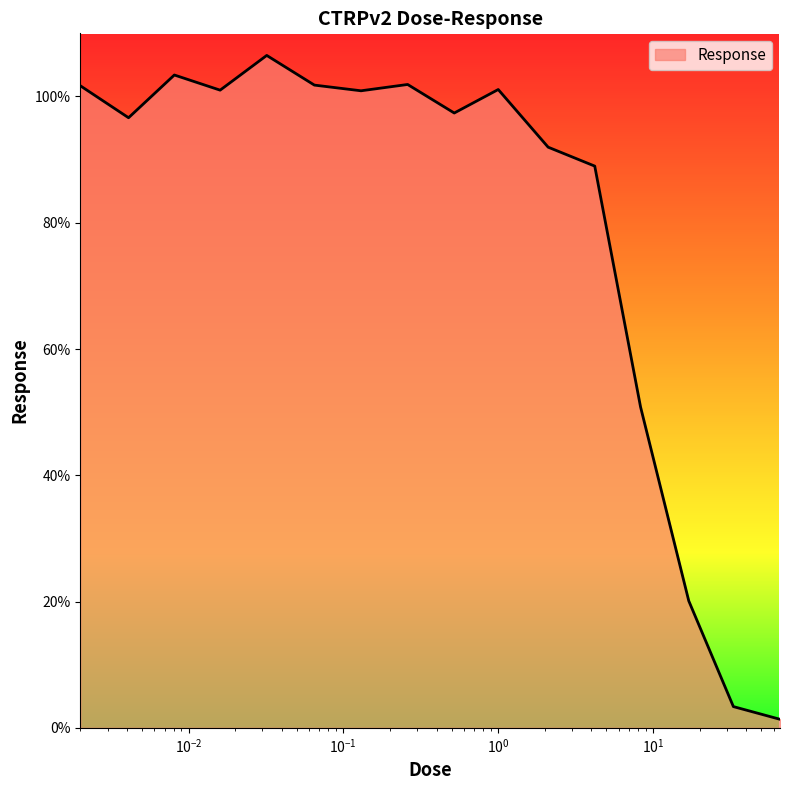

What is the greatest value displayed?

106.5